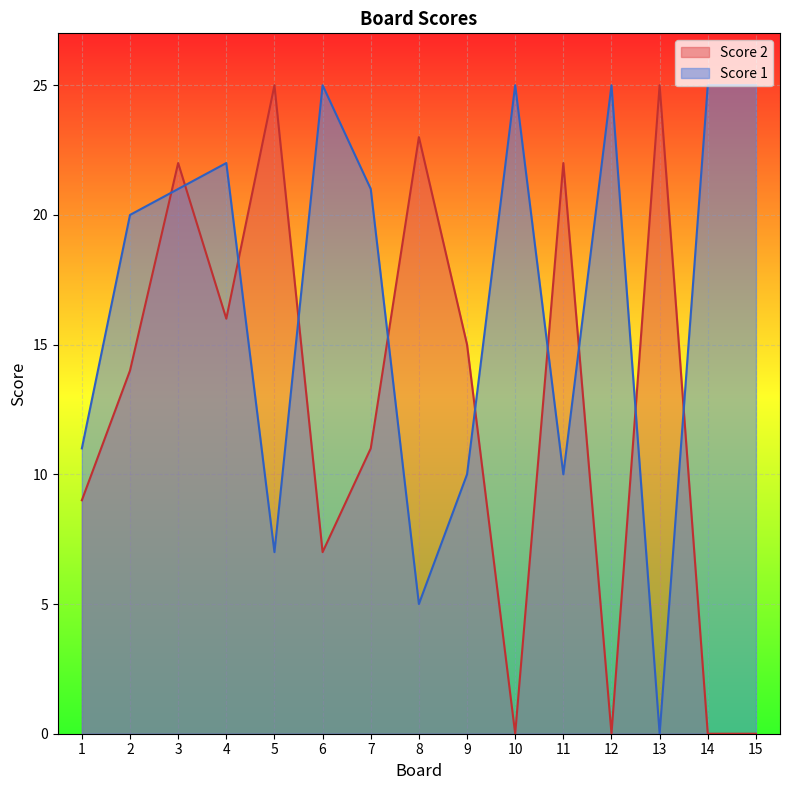

At which category does Score 2 reach its first local valley?

4